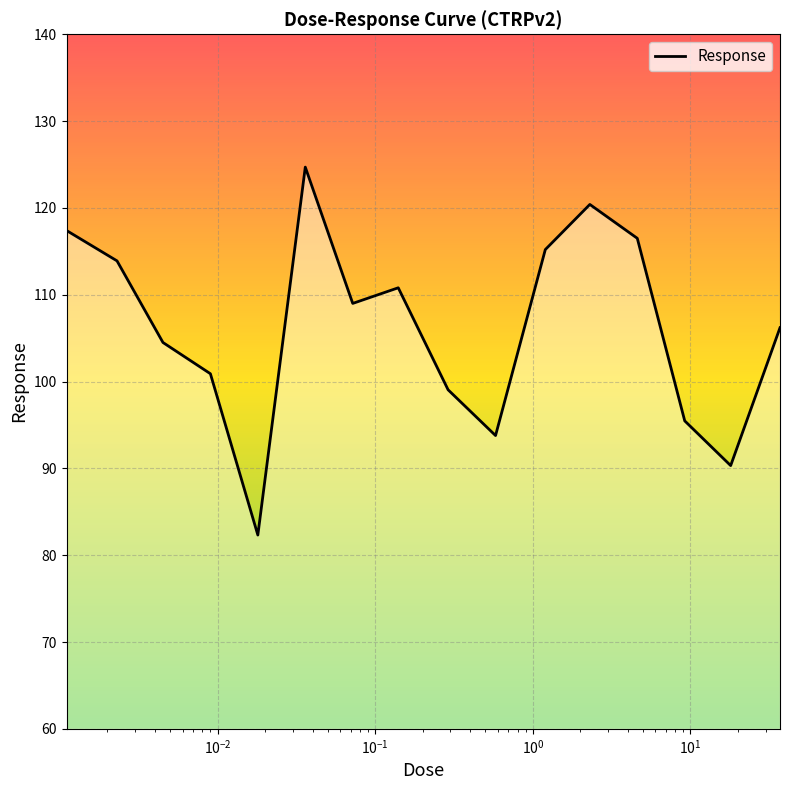

What is the minimum value shown in the chart?

82.3